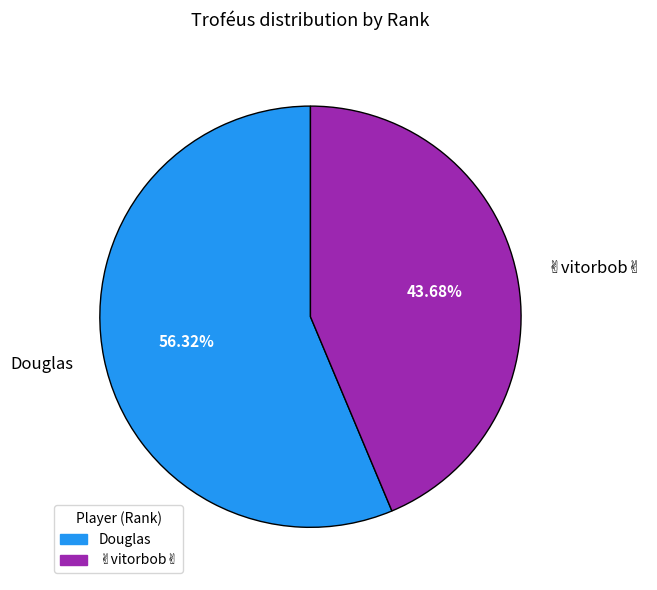

Count the number of slices in the pie.

2